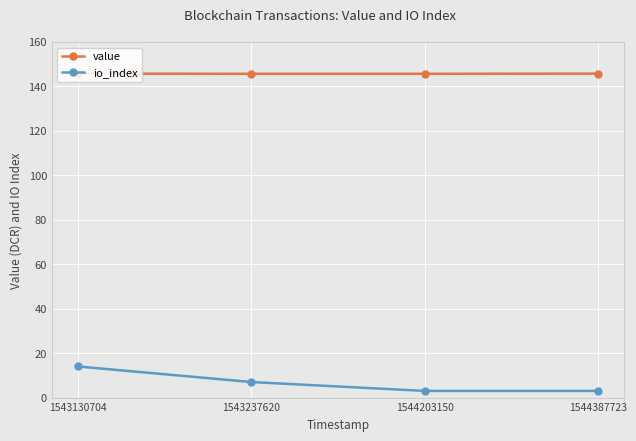

What is the total value across all series at 1543237620?

152.7